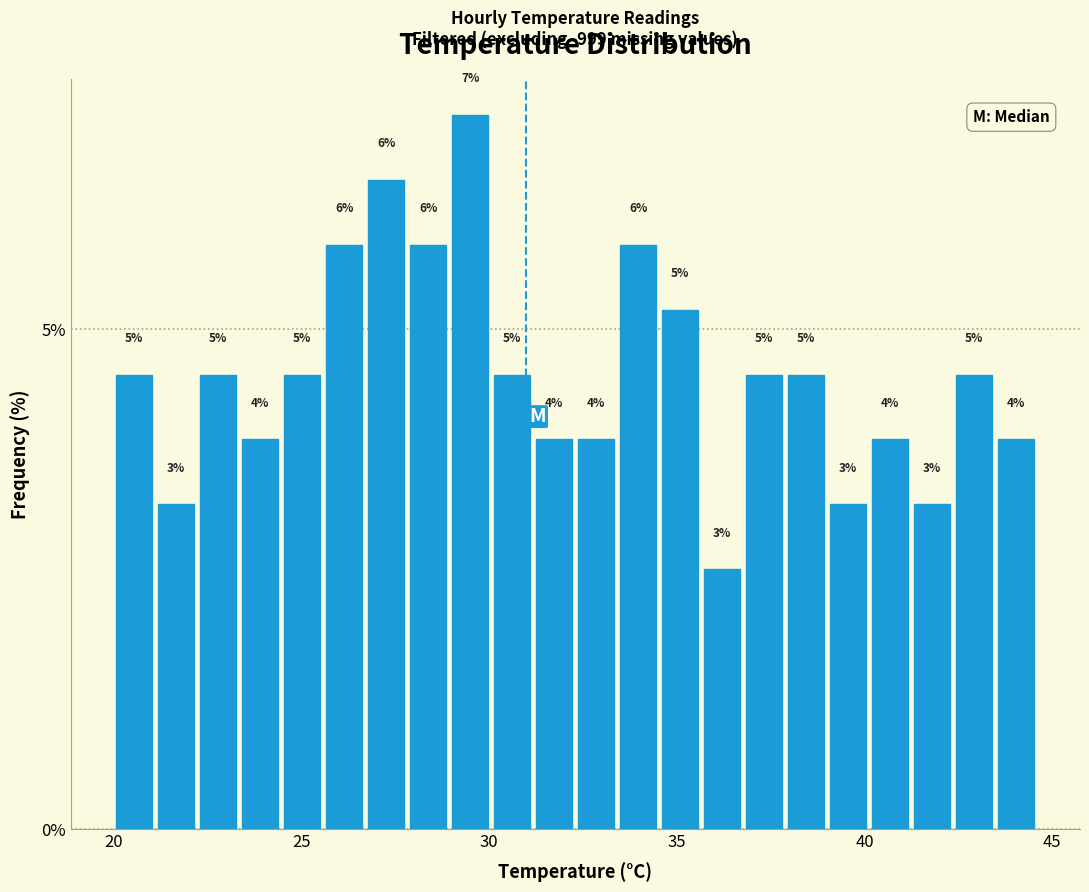

Around what value on the x-axis is the tallest bar? Give the approximate position of its centre, as read against the axis.

29.5